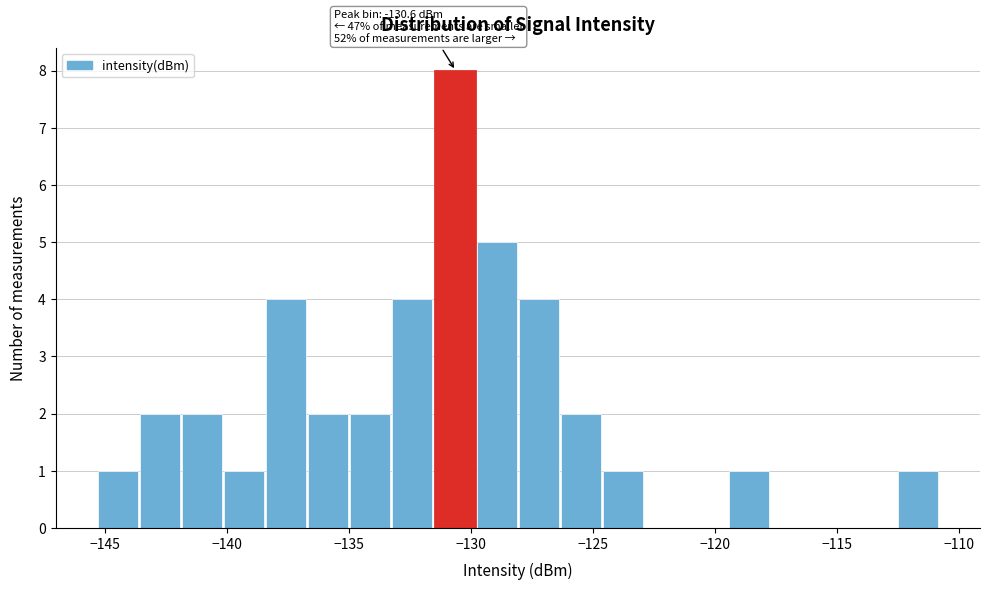

Around what value on the x-axis is the tallest bar? Give the approximate position of its centre, as read against the axis.

-130.5